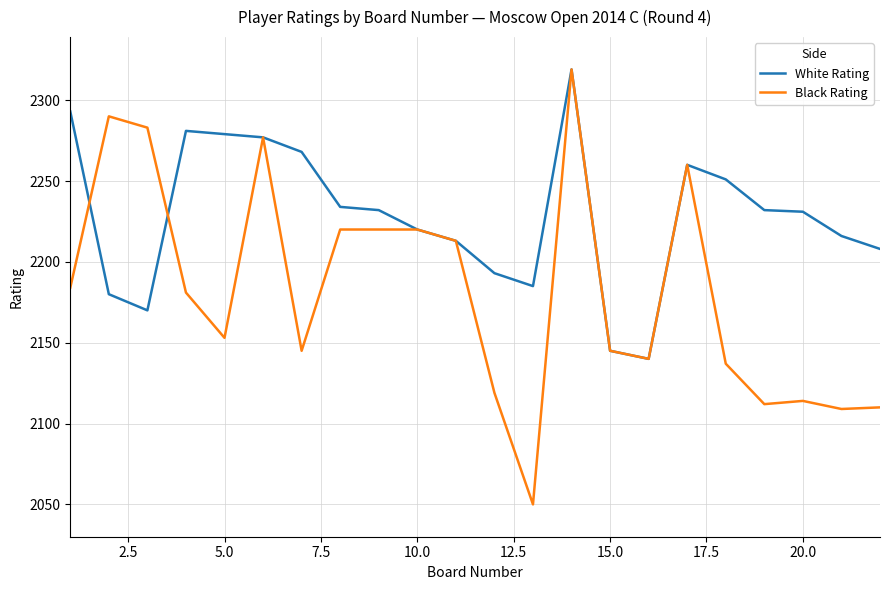

In Black Rating, how many points are lower than both neighbors (excluding endpoints)?

6